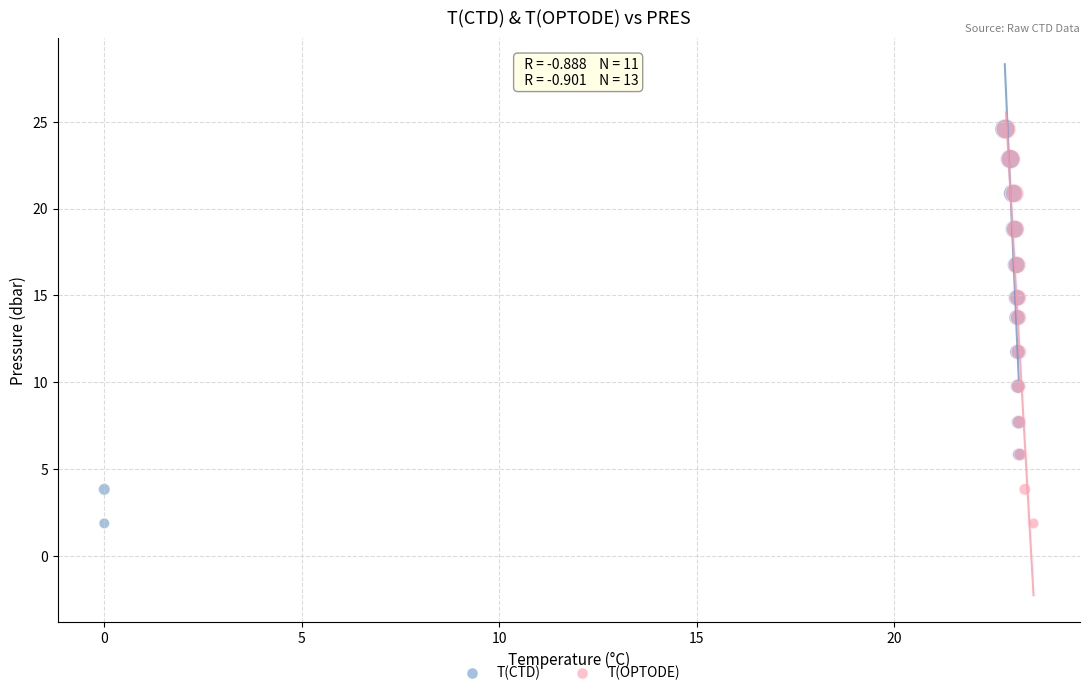

What are all the series names shown in the legend?

T(CTD), T(OPTODE)